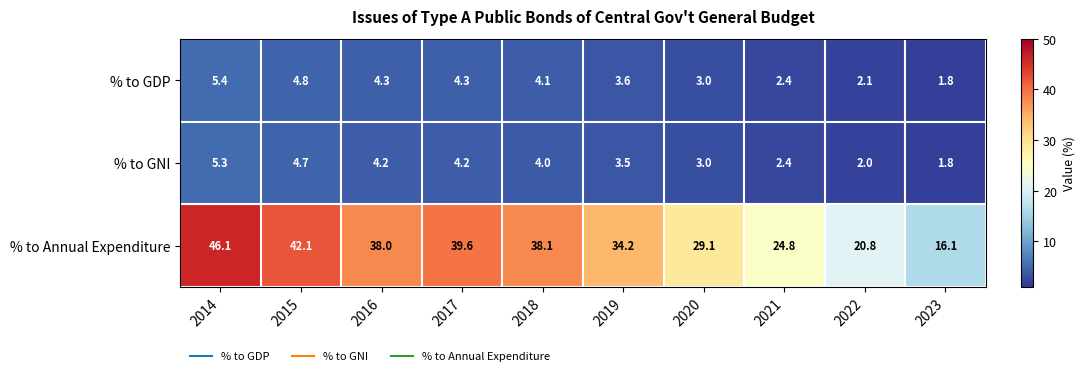

The value of % to GNI at 2023 is 1.8. True or false?

True